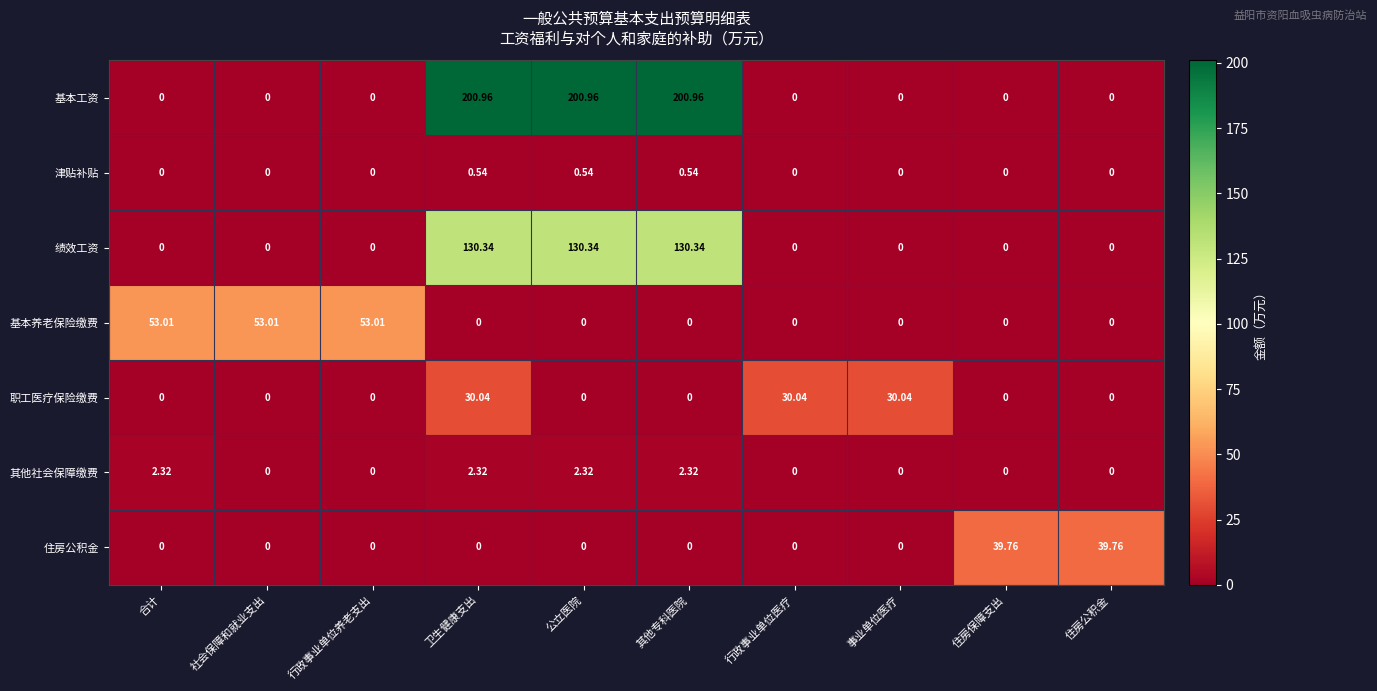

At which category is the sum across all series the highest?

卫生健康支出